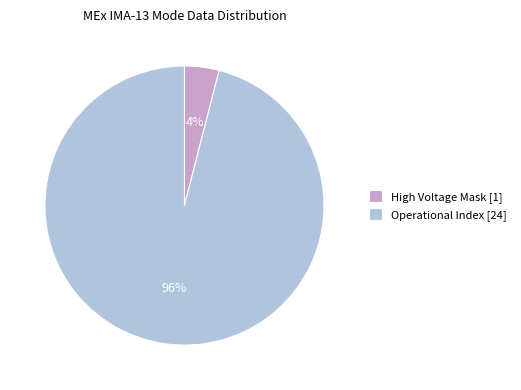

To the nearest percent, what is the difference between the largest and smallest slice percentages?

92%